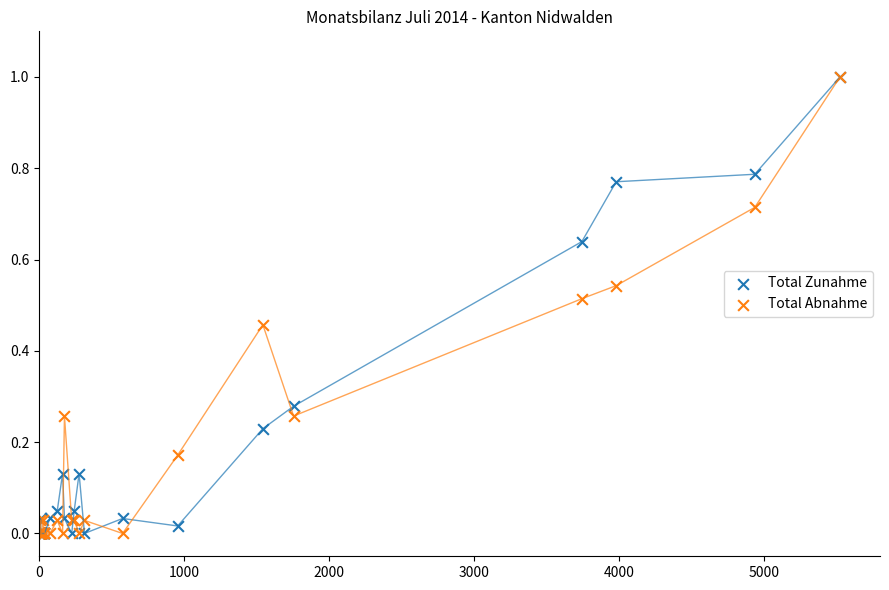

What are all the series names shown in the legend?

Total Zunahme, Total Abnahme